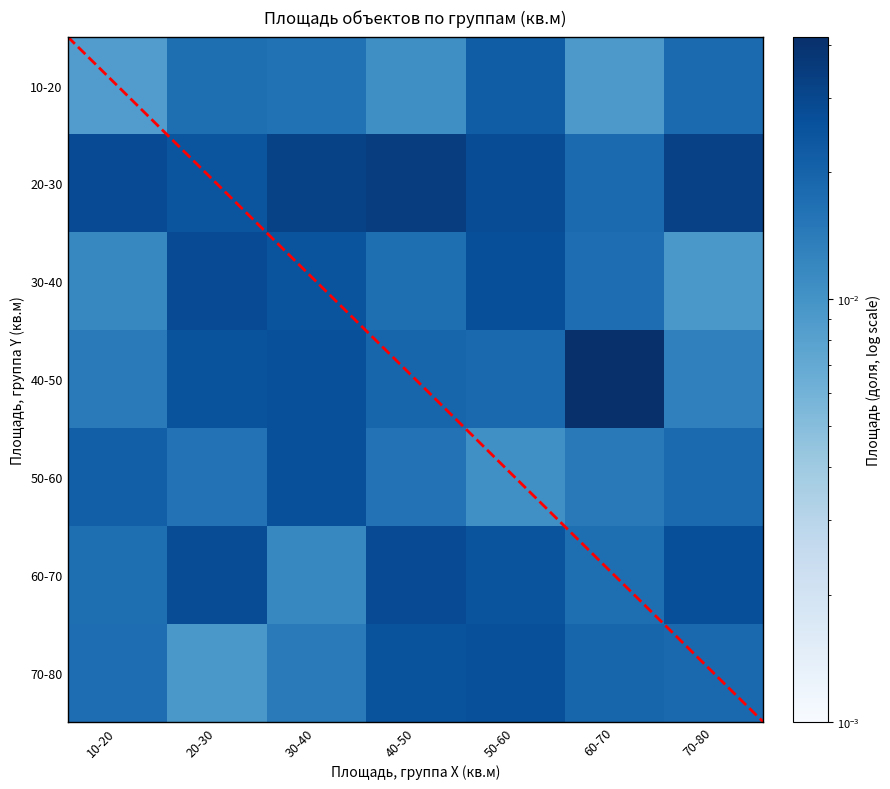

How many distinct data groups are displayed?

7